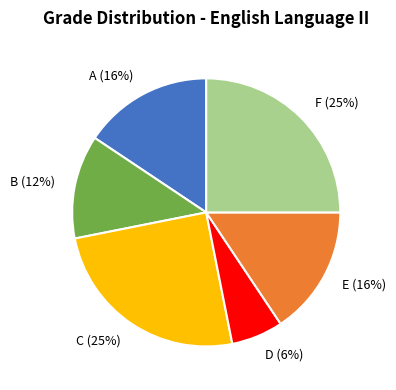

Is B the majority of the pie?

No